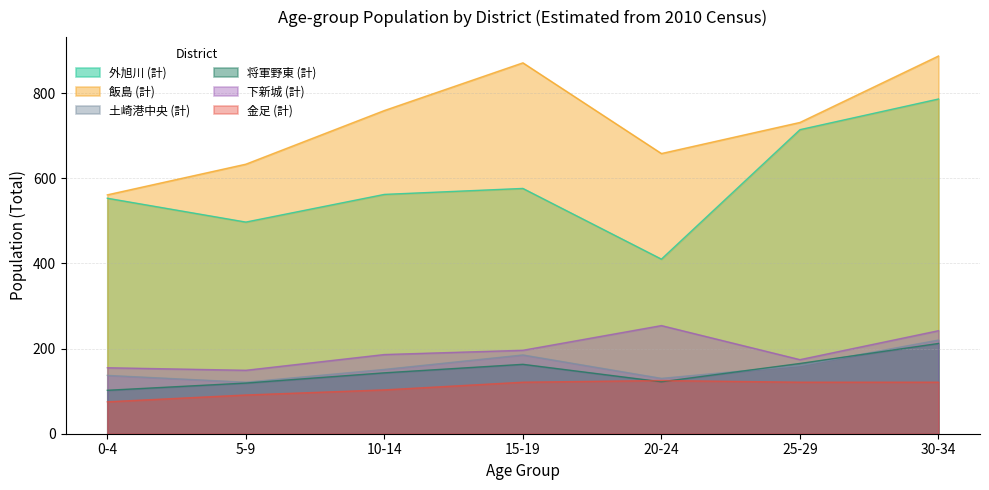

What is the highest value of the 土崎港中央 (計) series?

220